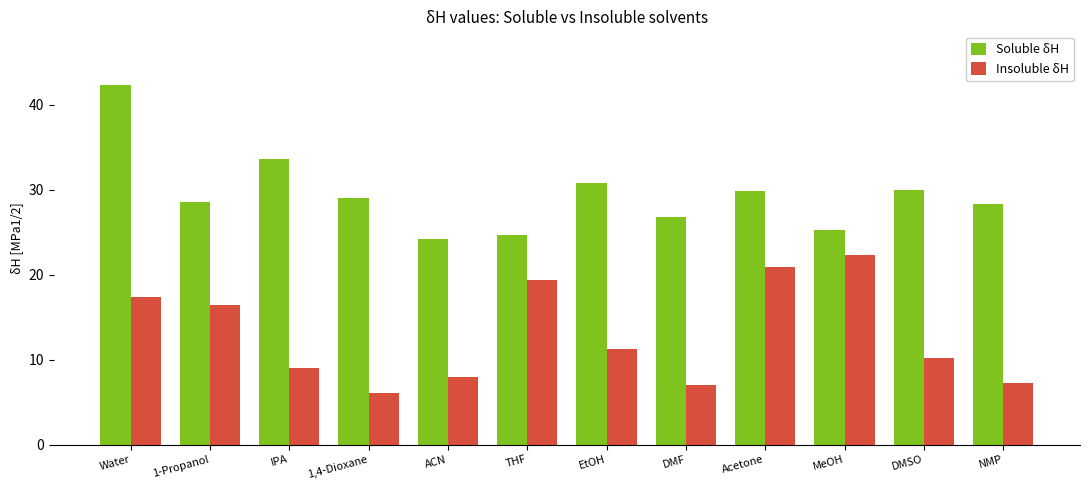

What is the difference between the second highest and second lowest values in the Soluble δH series?

8.9